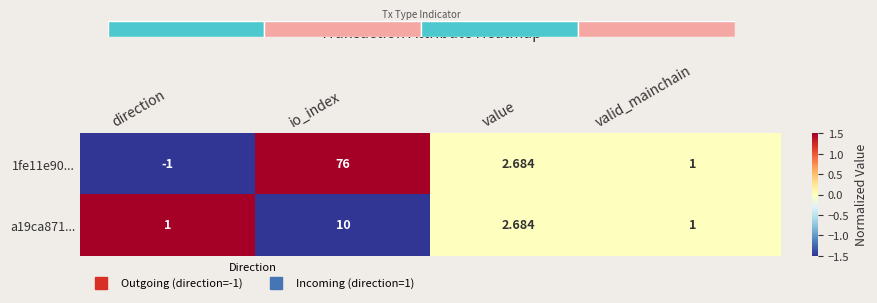

Which series has the largest total across all categories?

1fe11e90...